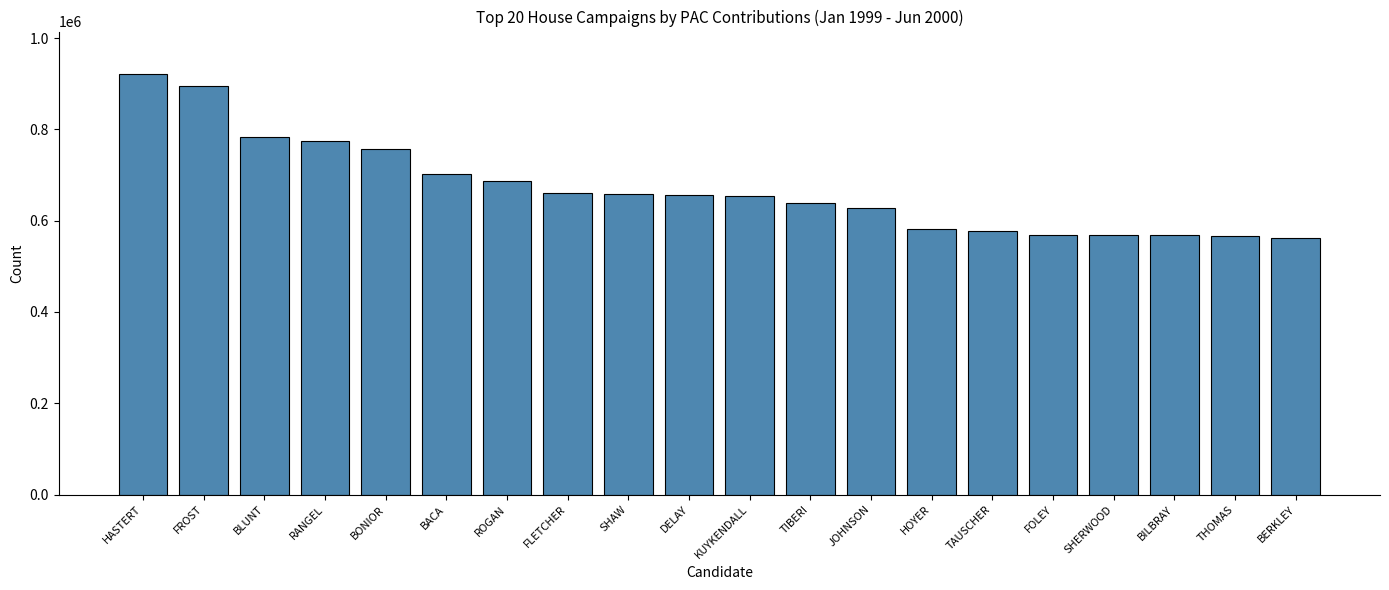

Are the bars horizontal?

No